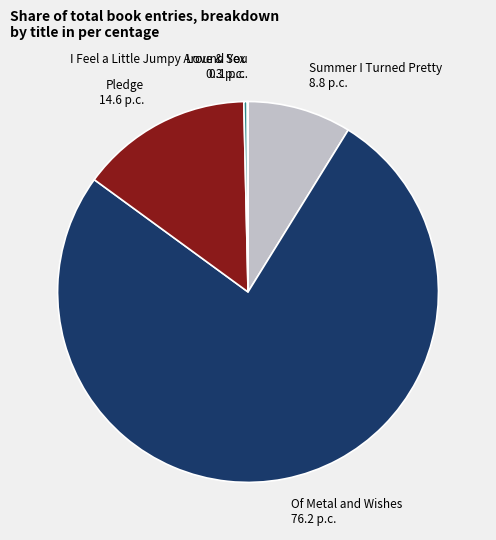

What is the majority slice?

Of Metal and Wishes